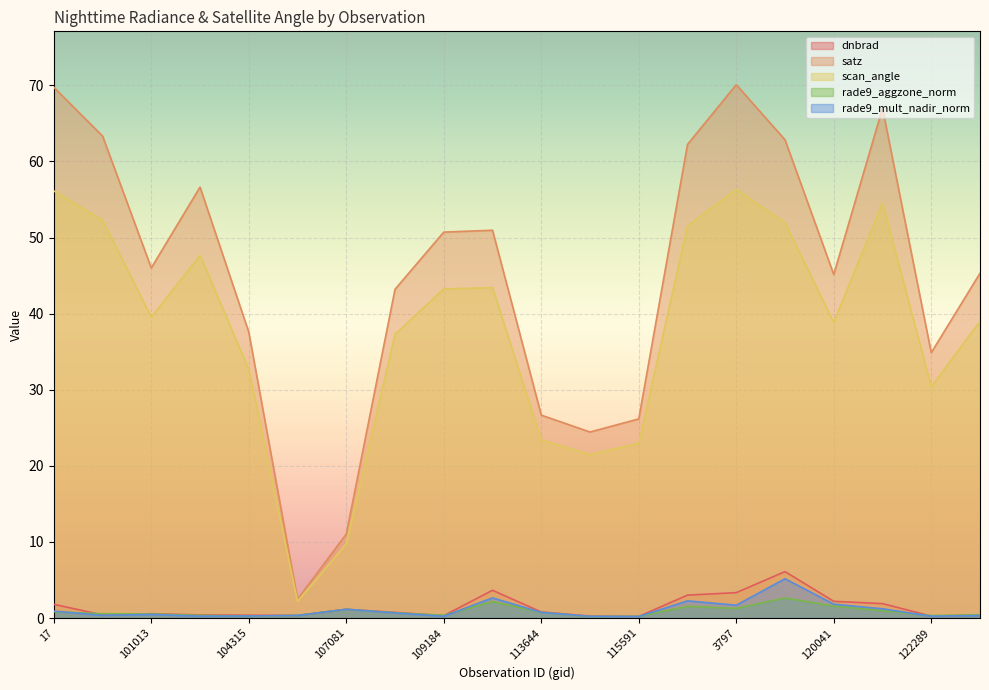

Where is the first local maximum for rade9_mult_nadir_norm?

101013